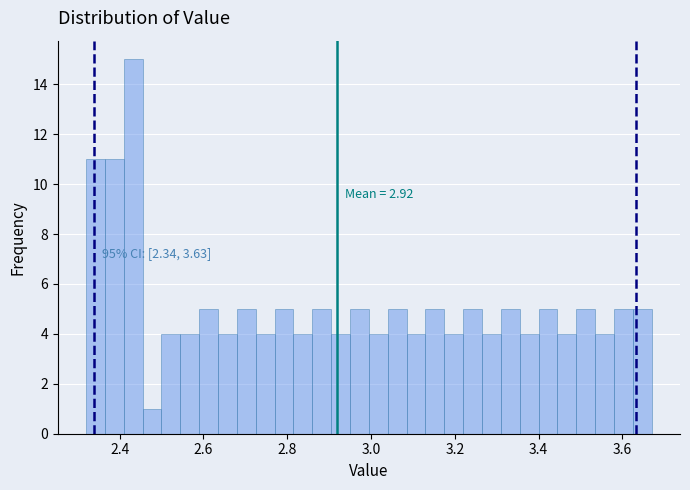

Read against the x-axis, roughly where is the centre of the tallest bar?

2.44